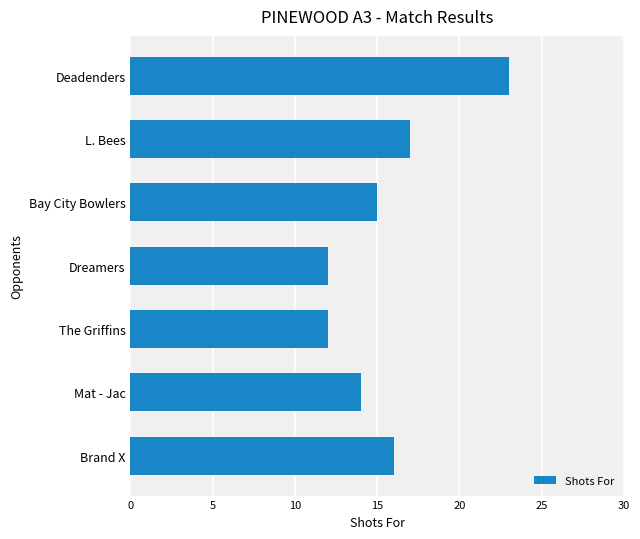

What is the minimum value shown in the chart?

12